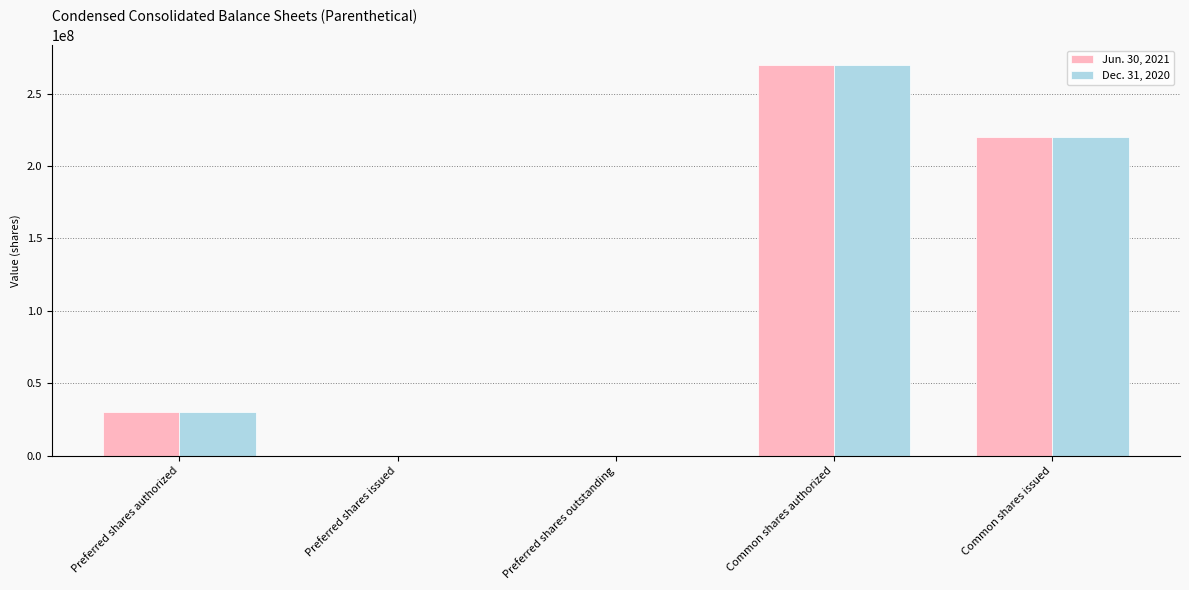

What are all the series names shown in the legend?

Jun. 30, 2021, Dec. 31, 2020